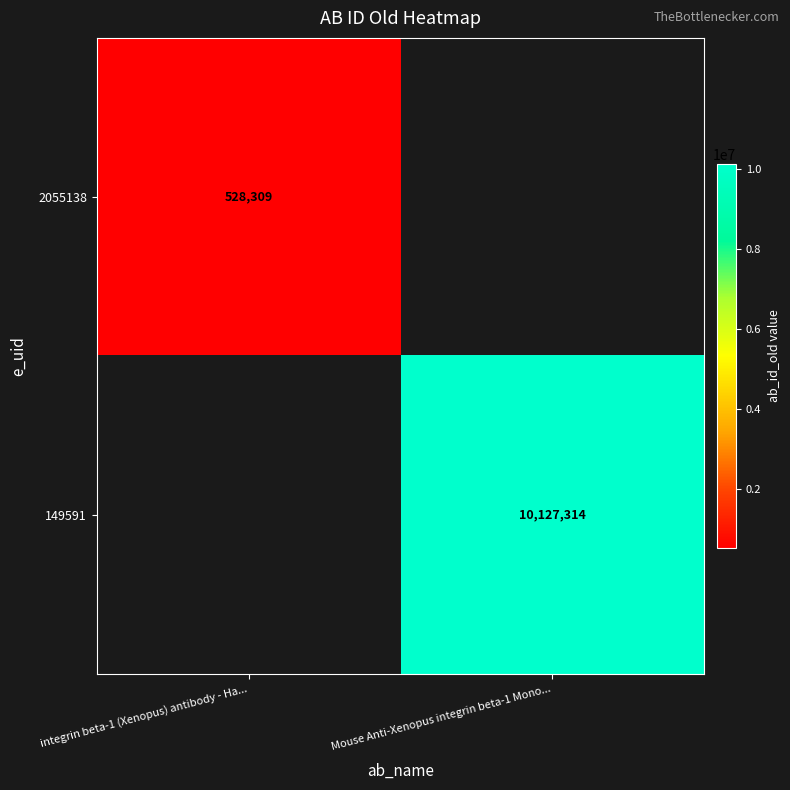

At how many categories does at least one series exceed 4675287?

1